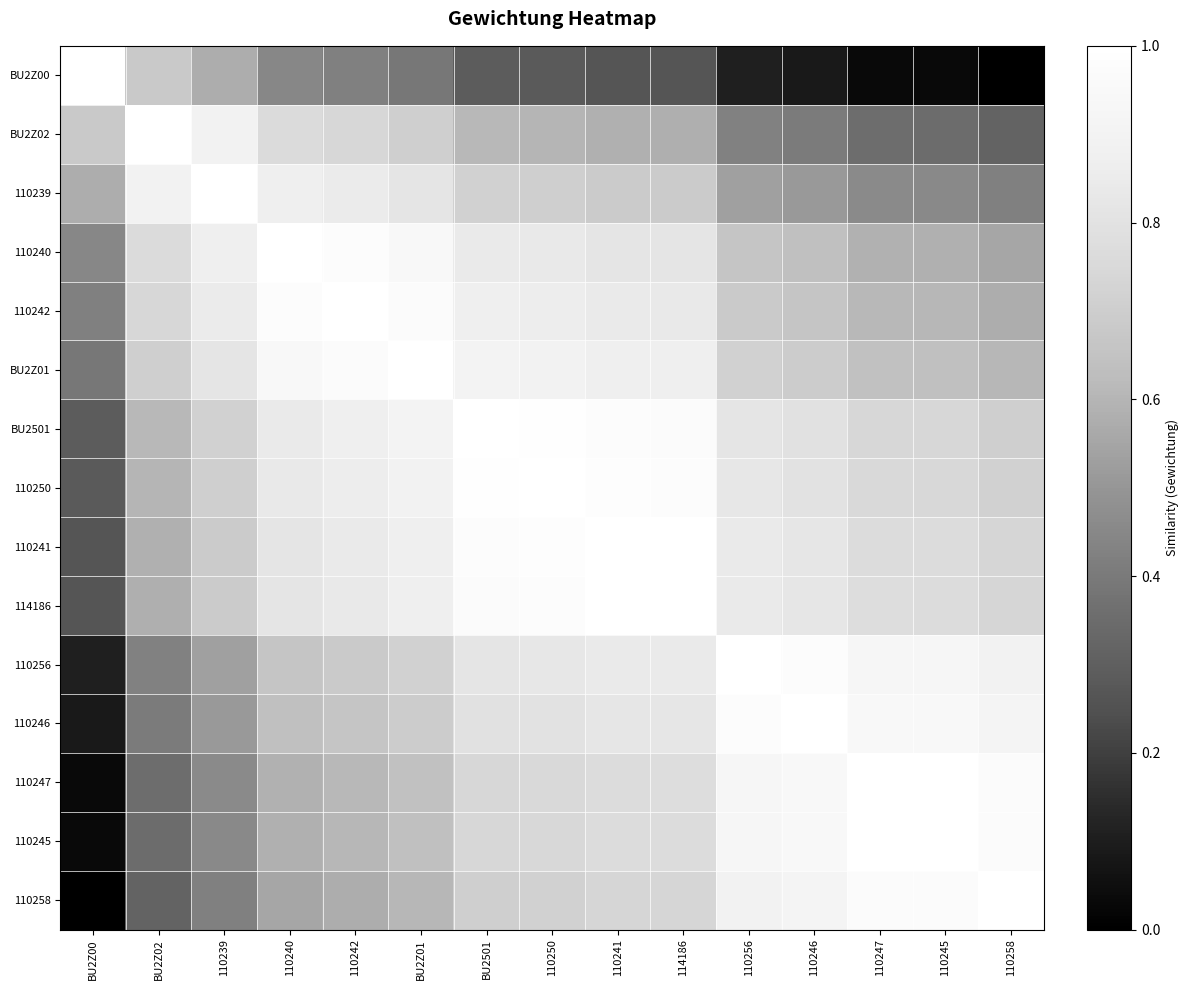

What is the total value across all series at 110239?

10.2